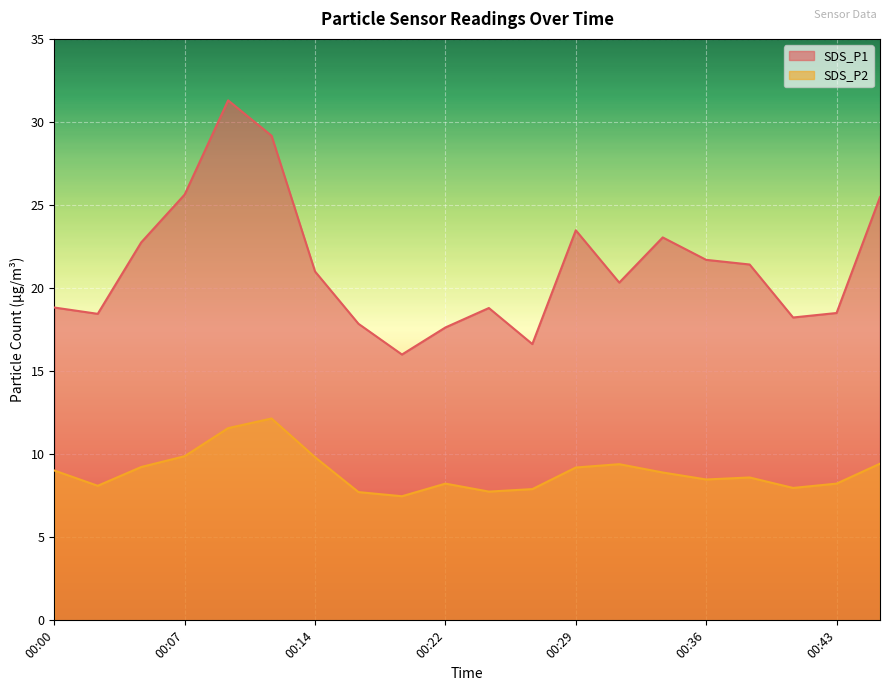

Reading left to right, extract all data points from this chart.

SDS_P1: 00:00=18.8	00:02=18.4	00:04=22.8	00:07=25.6	00:09=31.3	00:12=29.2	00:14=21.0	00:17=17.9	00:19=16.0	00:22=17.6	00:24=18.8	00:26=16.6	00:29=23.5	00:31=20.3	00:34=23.1	00:36=21.7	00:39=21.4	00:41=18.2	00:43=18.5	00:46=25.5
SDS_P2: 00:00=9.0	00:02=8.1	00:04=9.2	00:07=9.9	00:09=11.6	00:12=12.2	00:14=9.8	00:17=7.7	00:19=7.5	00:22=8.2	00:24=7.8	00:26=7.9	00:29=9.2	00:31=9.4	00:34=8.9	00:36=8.5	00:39=8.6	00:41=8.0	00:43=8.2	00:46=9.4